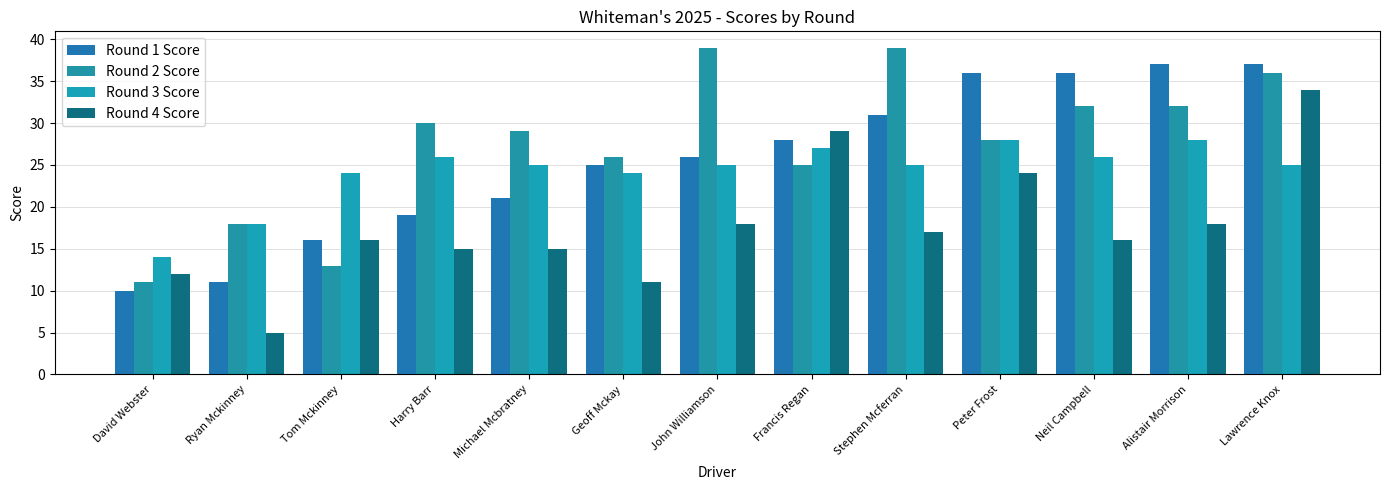

Reading right to left, what are all the values shown in this chart?

Round 1 Score: Lawrence Knox=37	Alistair Morrison=37	Neil Campbell=36	Peter Frost=36	Stephen Mcferran=31	Francis Regan=28	John Williamson=26	Geoff Mckay=25	Michael Mcbratney=21	Harry Barr=19	Tom Mckinney=16	Ryan Mckinney=11	David Webster=10
Round 2 Score: Lawrence Knox=36	Alistair Morrison=32	Neil Campbell=32	Peter Frost=28	Stephen Mcferran=39	Francis Regan=25	John Williamson=39	Geoff Mckay=26	Michael Mcbratney=29	Harry Barr=30	Tom Mckinney=13	Ryan Mckinney=18	David Webster=11
Round 3 Score: Lawrence Knox=25	Alistair Morrison=28	Neil Campbell=26	Peter Frost=28	Stephen Mcferran=25	Francis Regan=27	John Williamson=25	Geoff Mckay=24	Michael Mcbratney=25	Harry Barr=26	Tom Mckinney=24	Ryan Mckinney=18	David Webster=14
Round 4 Score: Lawrence Knox=34	Alistair Morrison=18	Neil Campbell=16	Peter Frost=24	Stephen Mcferran=17	Francis Regan=29	John Williamson=18	Geoff Mckay=11	Michael Mcbratney=15	Harry Barr=15	Tom Mckinney=16	Ryan Mckinney=5	David Webster=12